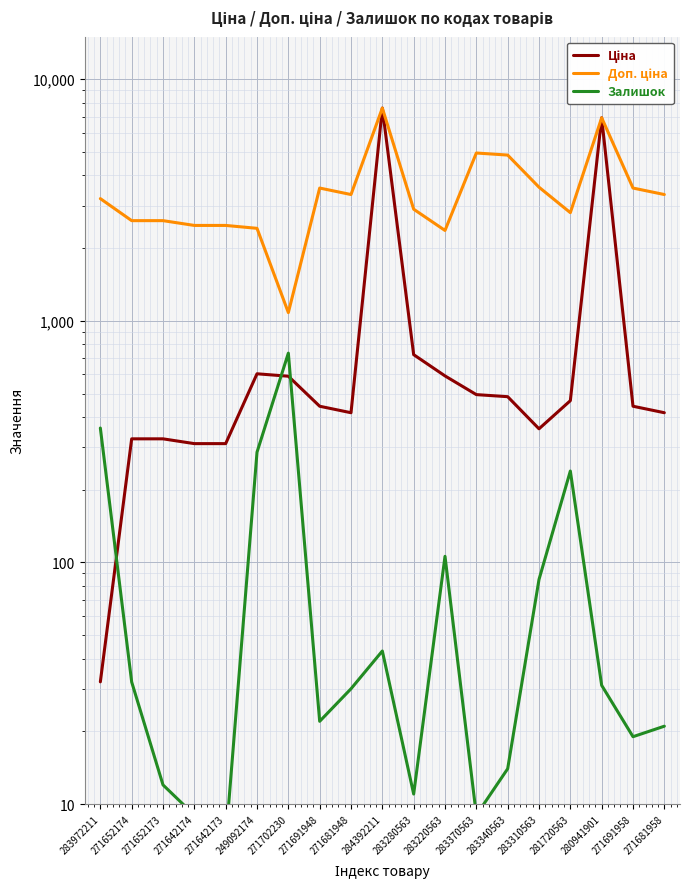

List the series in order of their peak value, lowest first.

Залишок, Ціна, Доп. ціна